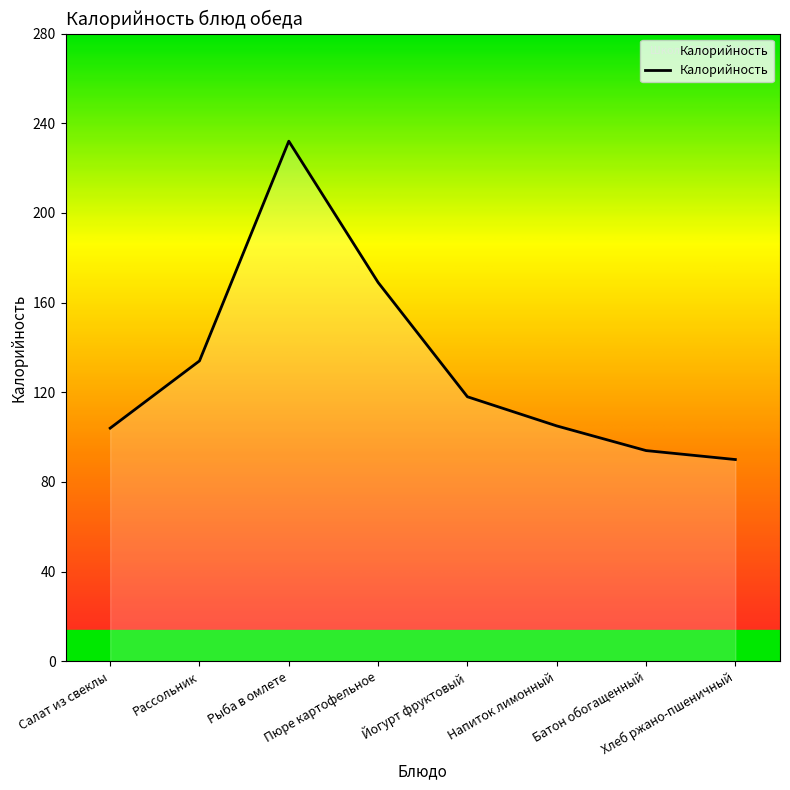

What is the sum of all values?

1046